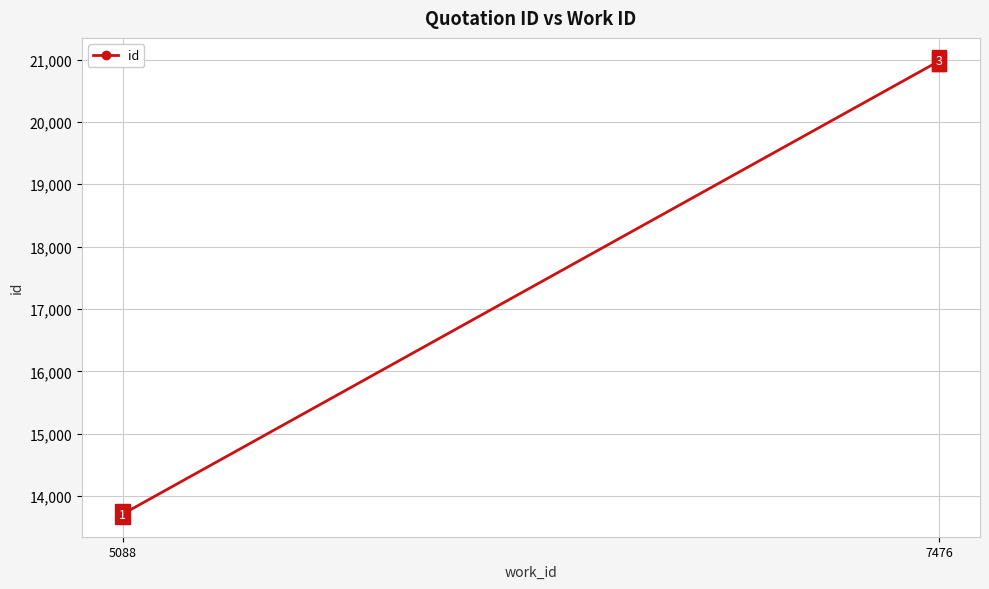

Approximately how many times larger is the value at 5088 compared to 7476?

0.7